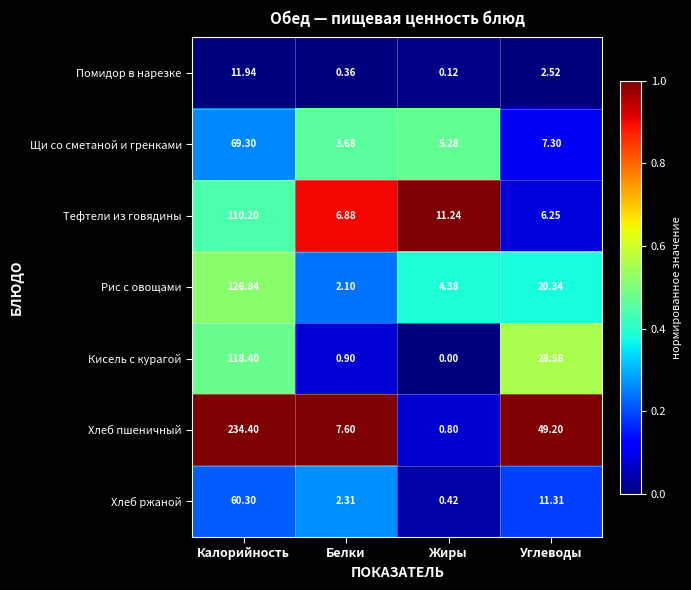

Which category has the highest value across all series?

Калорийность